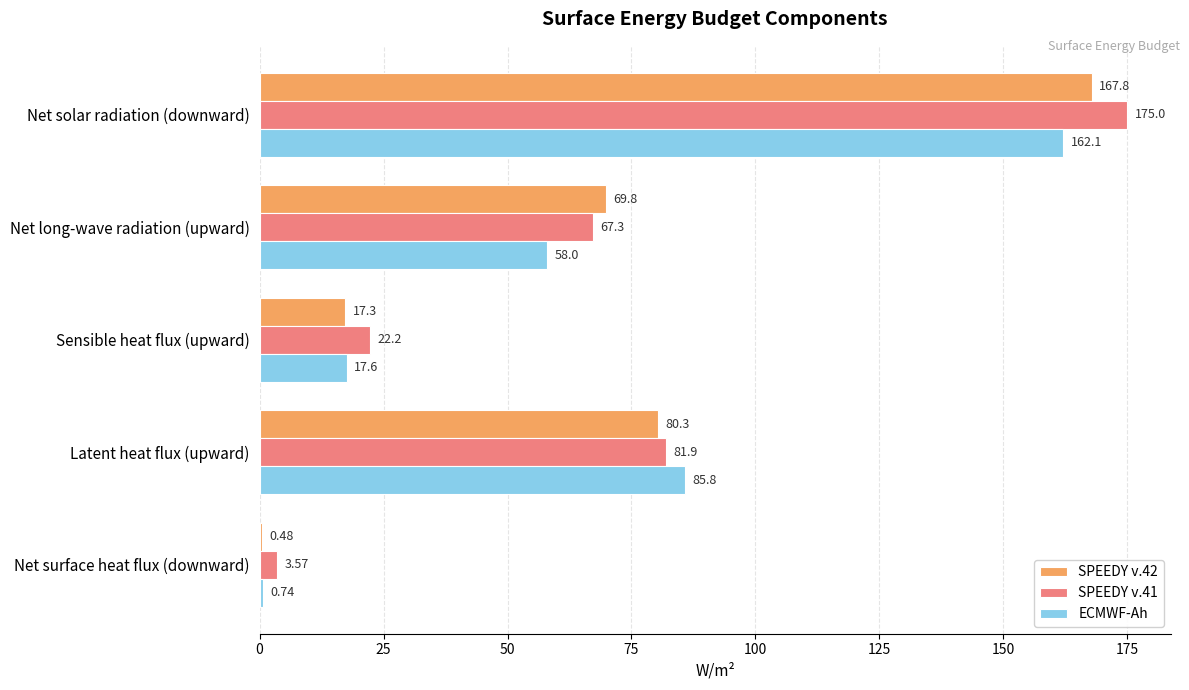

What is the sum of all SPEEDY v.41 values?

350.0